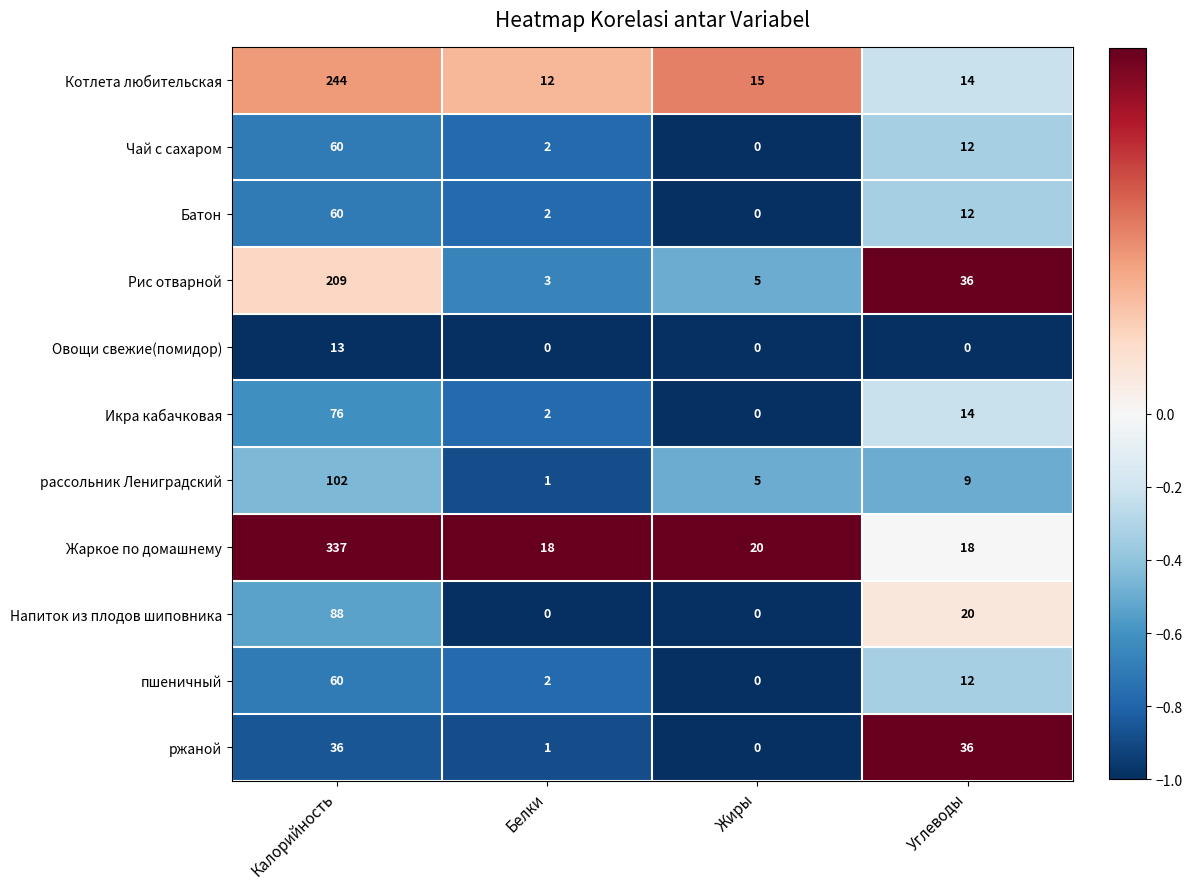

True or false: Икра кабачковая has a value of 76 at Калорийность.

True